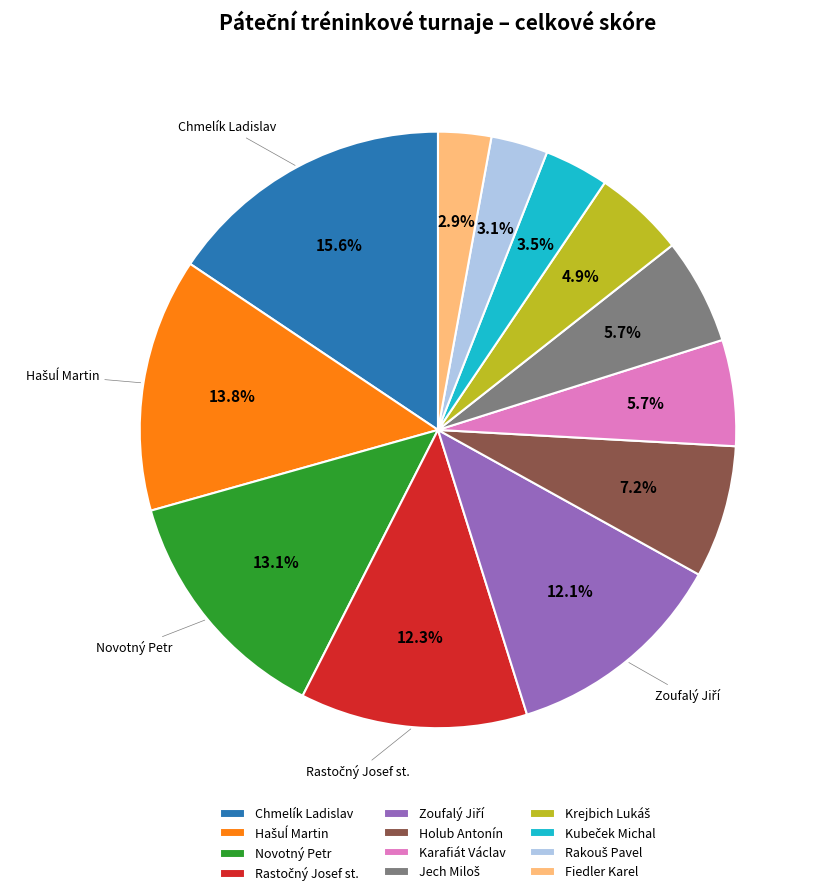

Combined, do Chmelík Ladislav and Karafiát Václav account for over 50%?

No